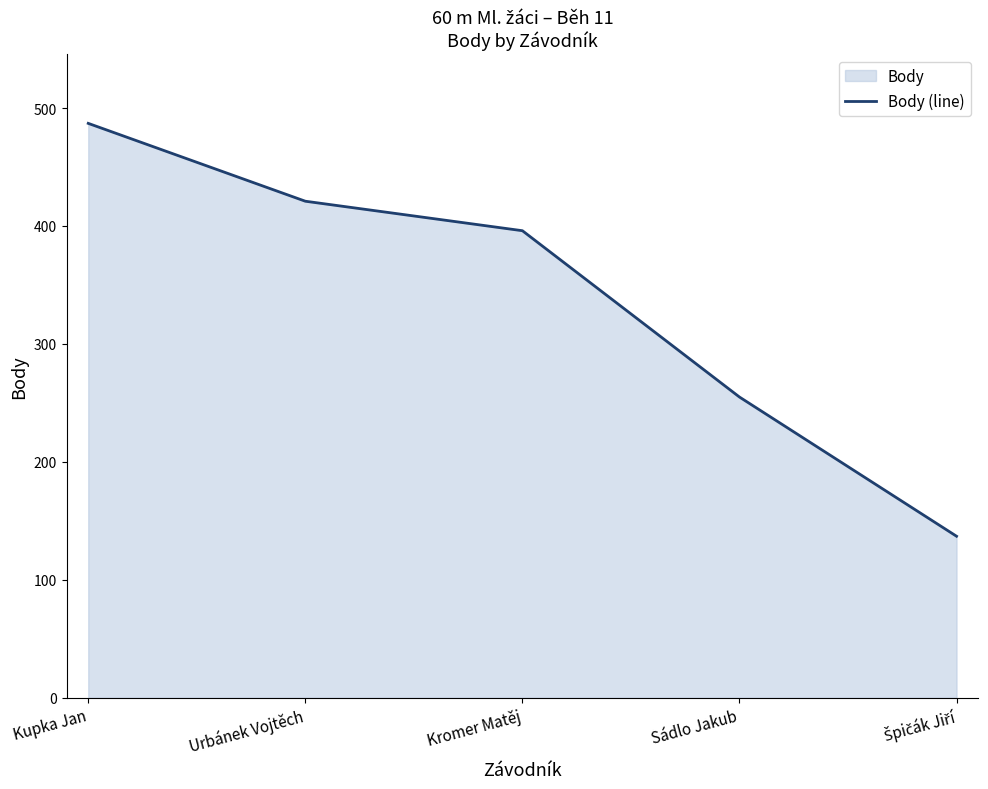

What is the label of the 4th point from the right?

Urbánek Vojtěch